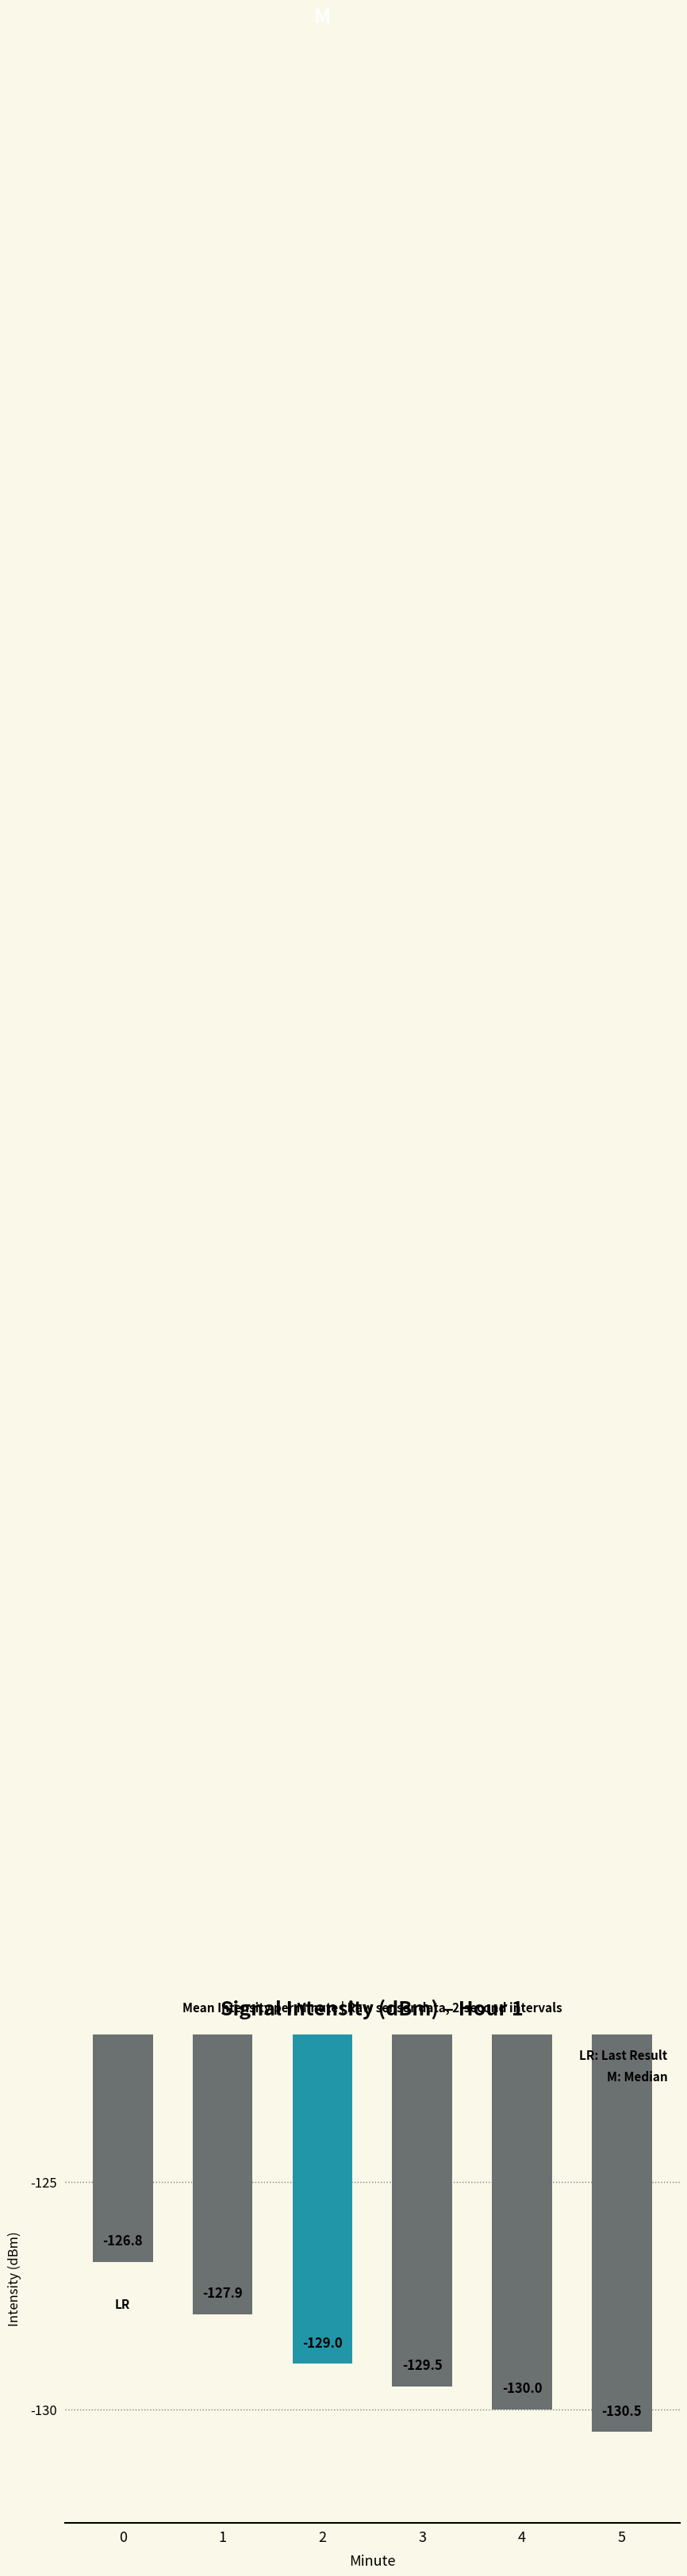

What is the difference between the second highest and second lowest values?

2.1